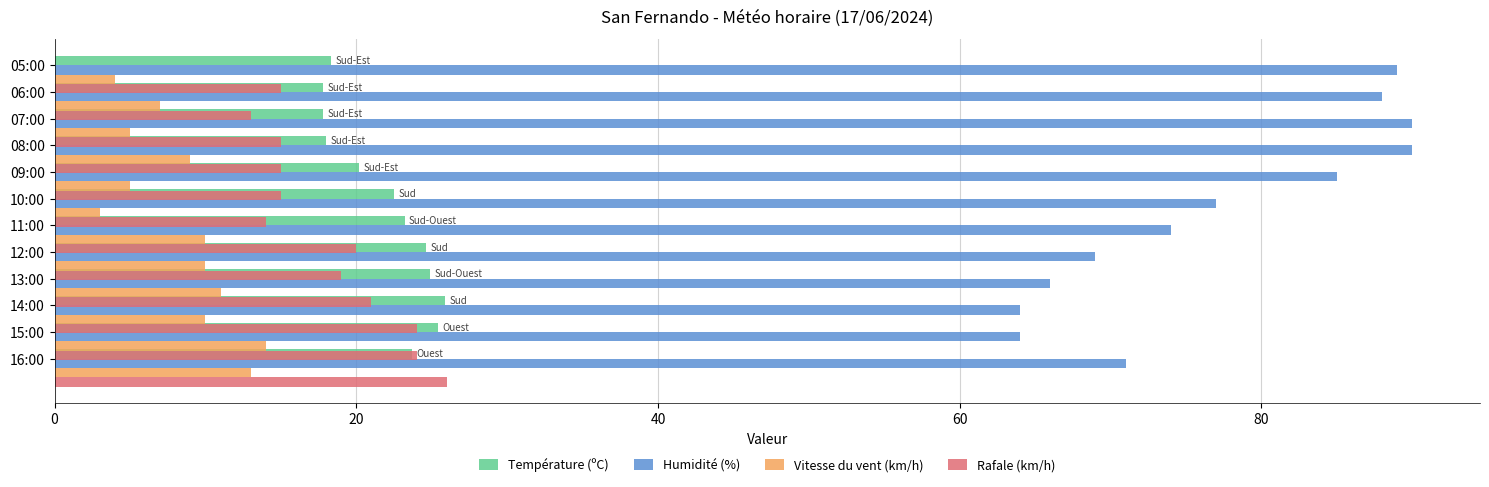

Is it true that Rafale (km/h) equals 33.9 at 0?

False